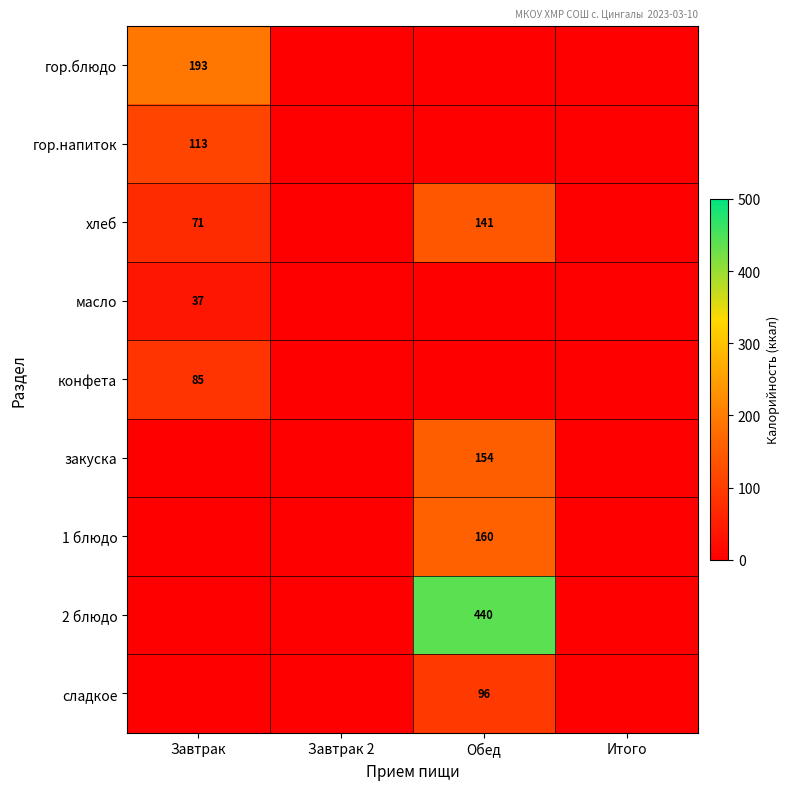

Is it true that хлеб equals 71 at Завтрак?

True